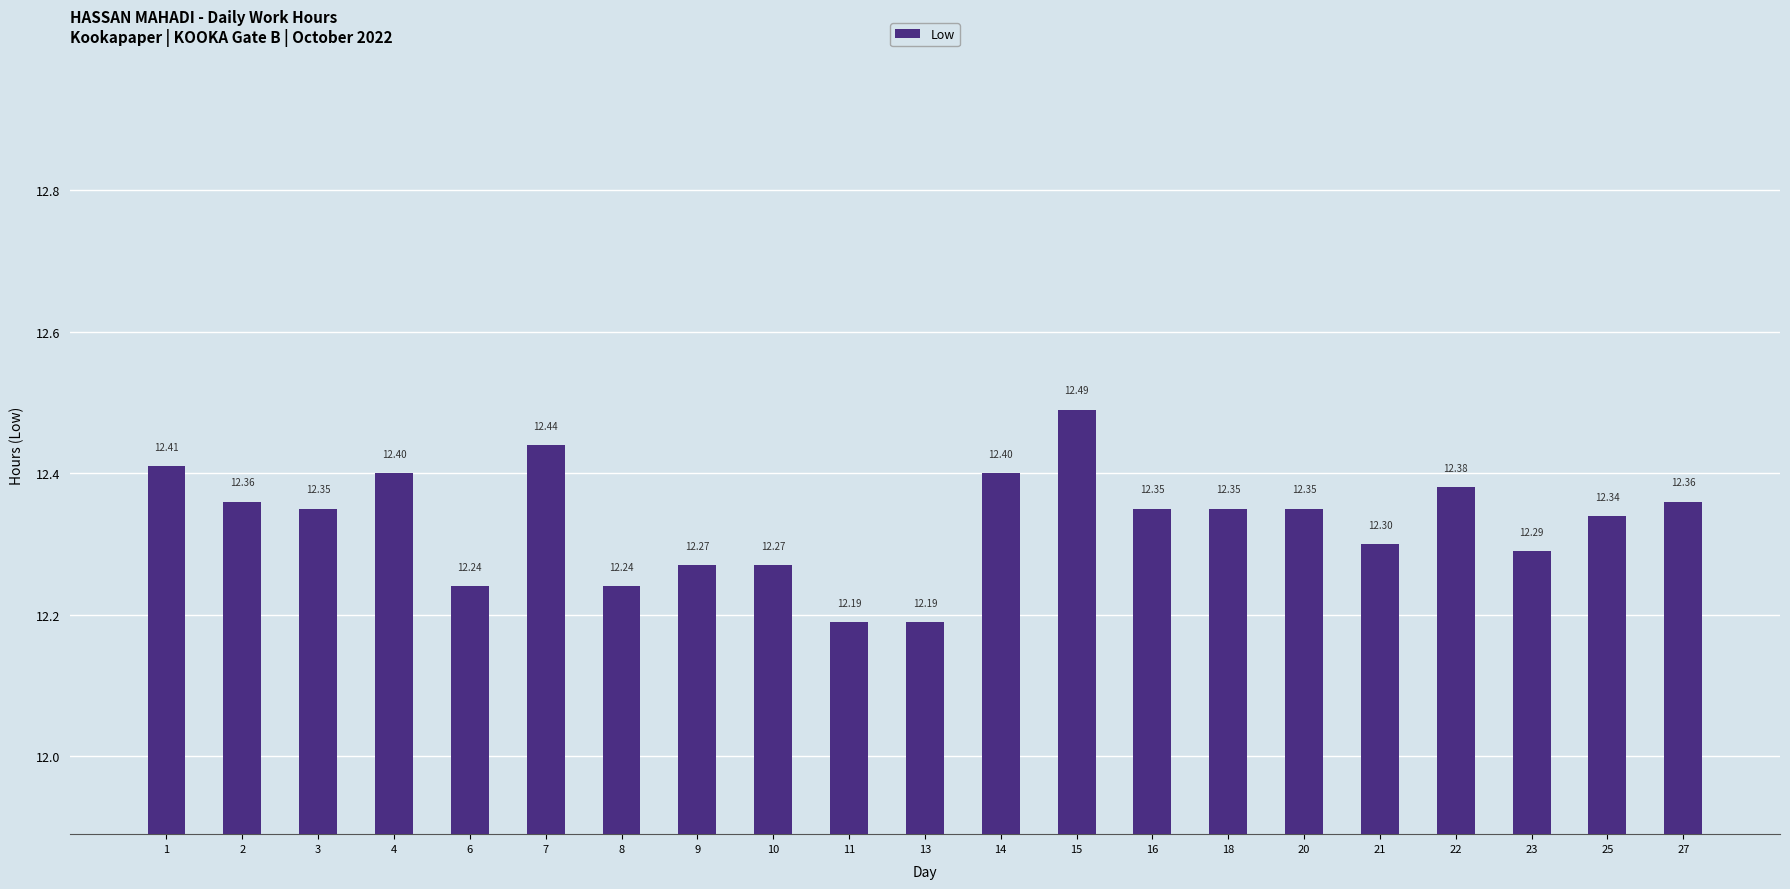

What is the average value?

12.3